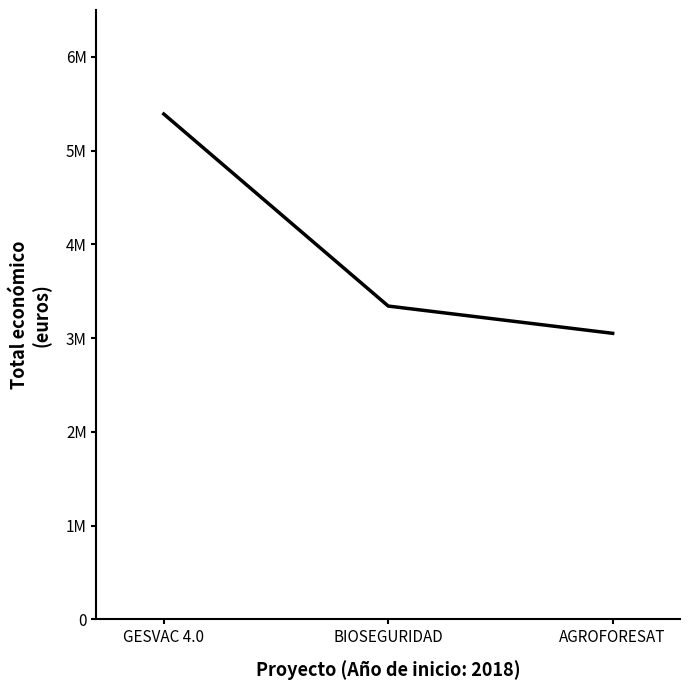

What is the sum of the values at BIOSEGURIDAD and GESVAC 4.0?

8732850